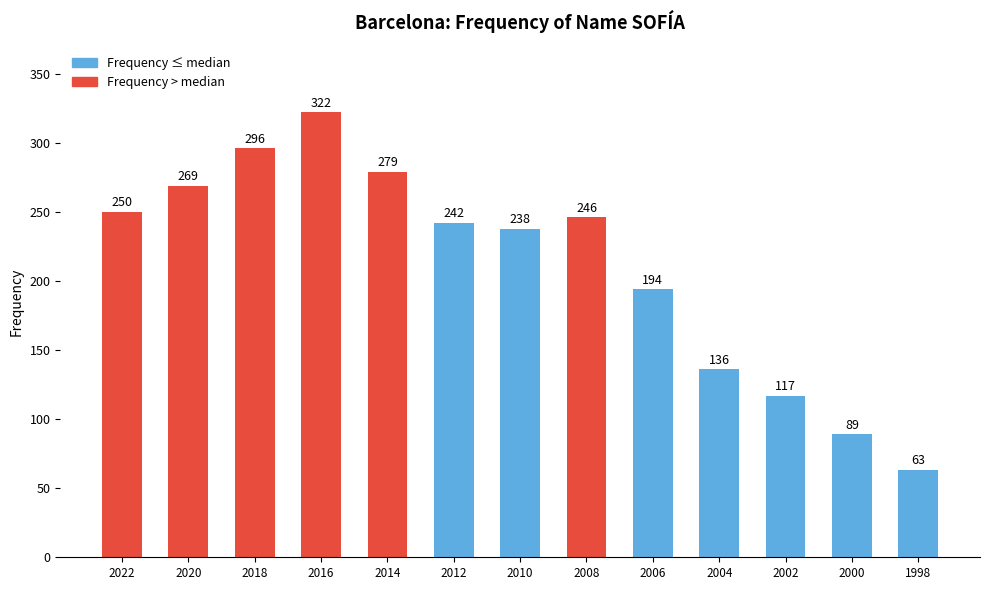

What is the smallest value displayed?

63